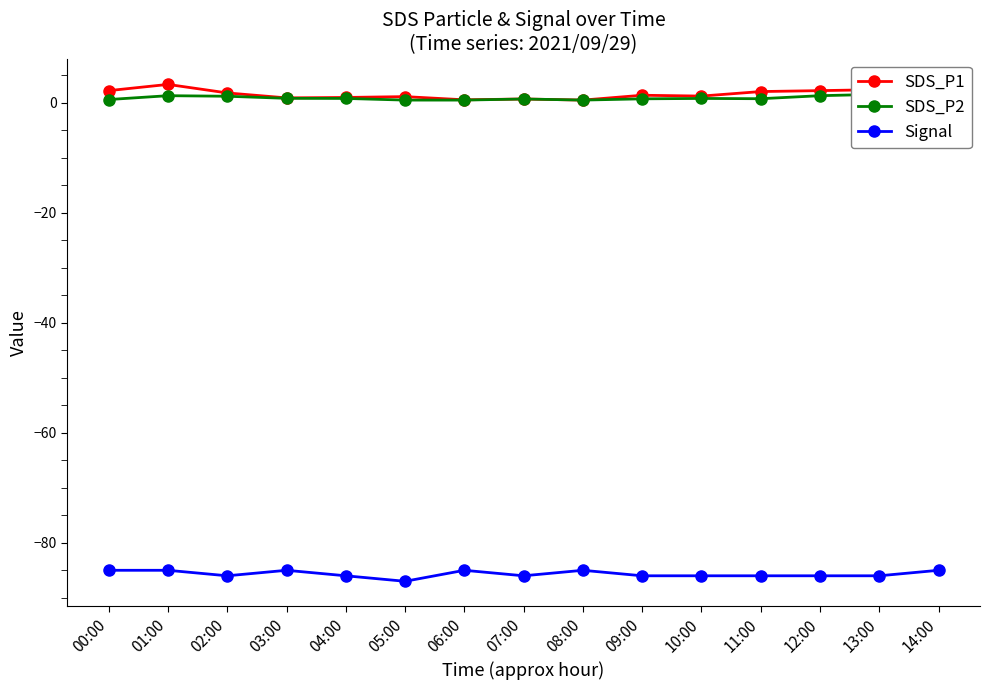

At which label does Signal reach its minimum?

05:00